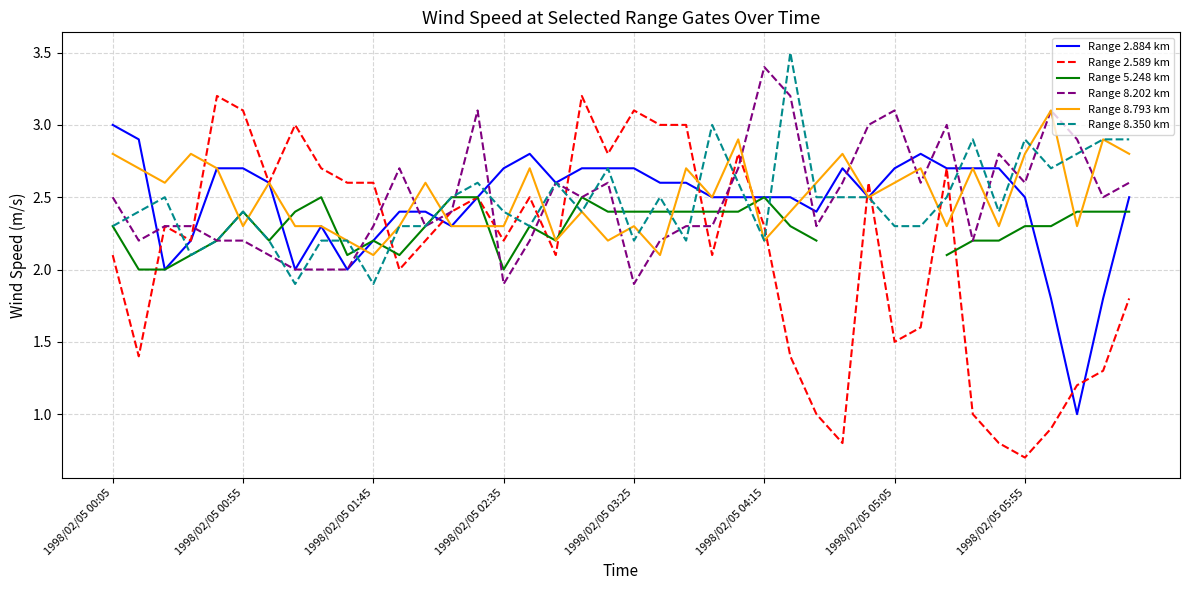

What is the sum of the Range 8.793 km values at 19 and 39?

5.0